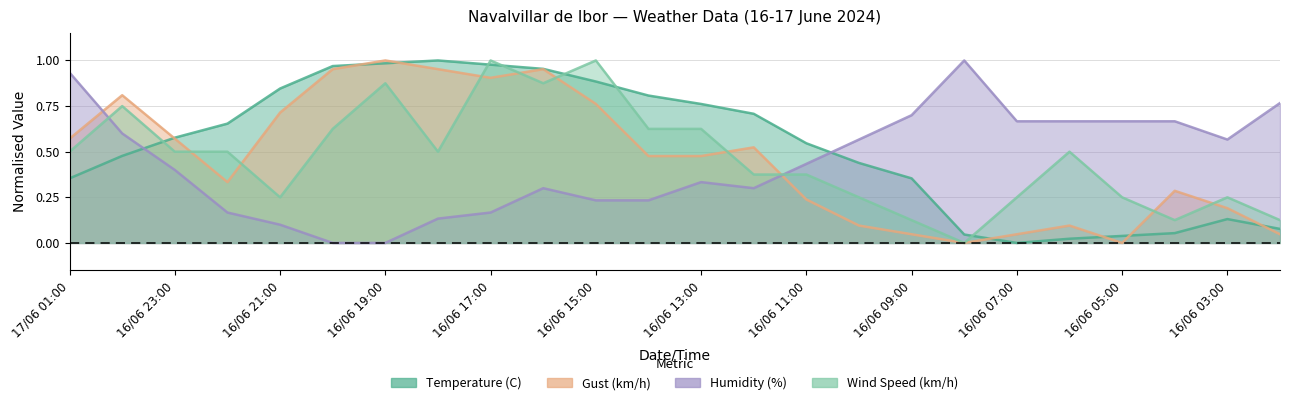

How many series are shown in this chart?

4